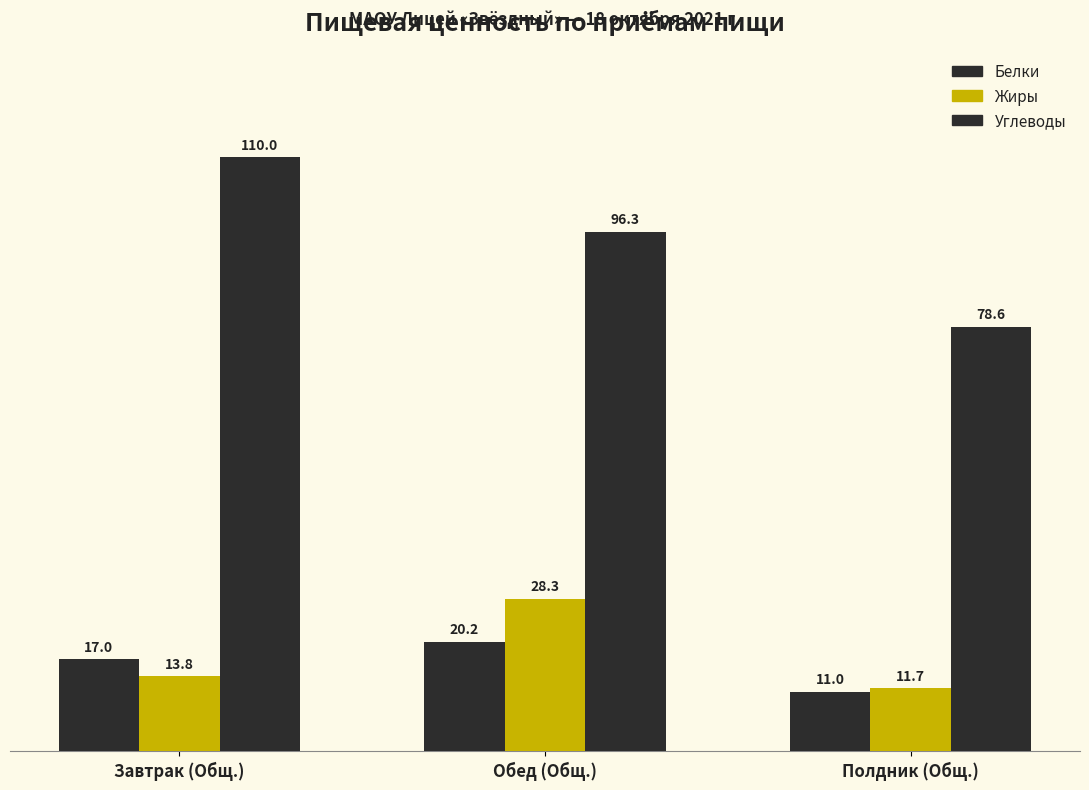

Which series changed the most between Завтрак (Общ.) and Обед (Общ.)?

Жиры